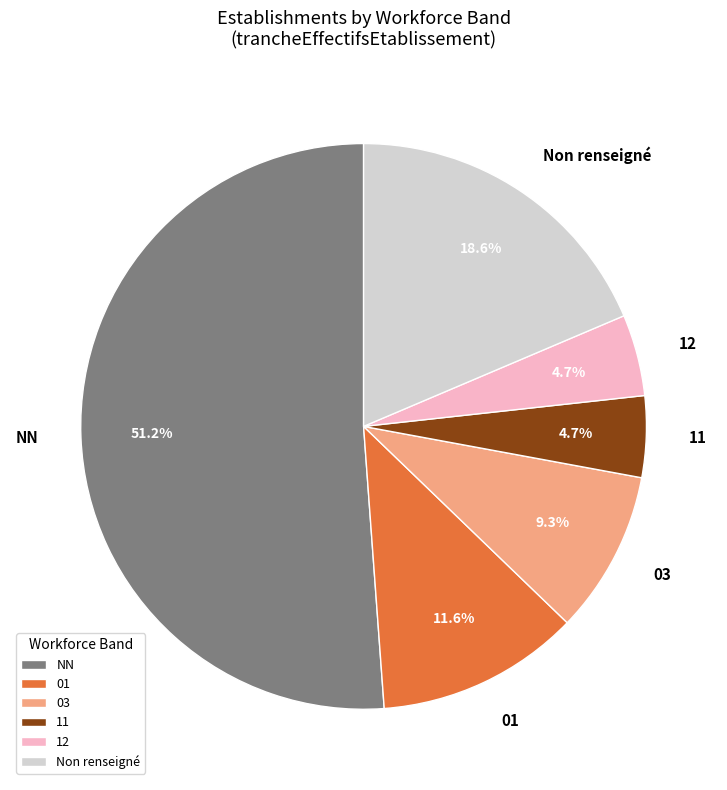

Which has a higher value, Non renseigné or 03?

Non renseigné